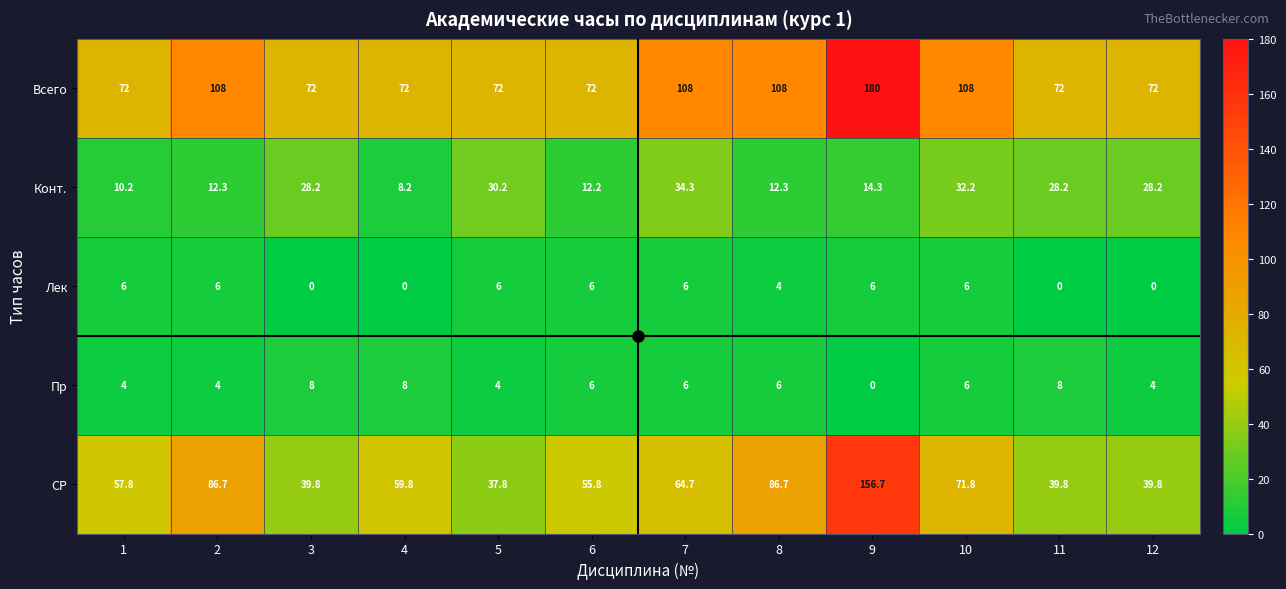

What is the lowest value of the Всего series?

72.0